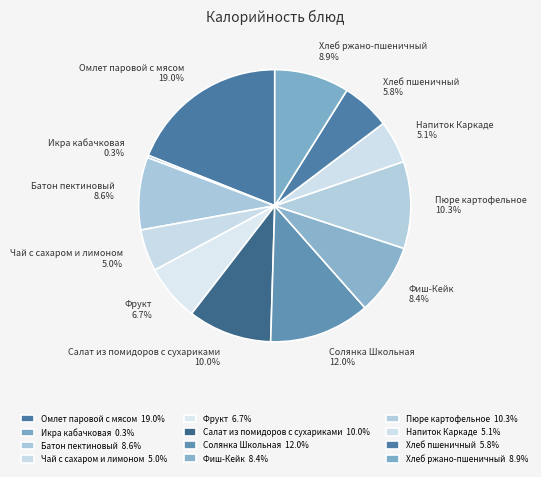

How many slices are in this pie chart?

12